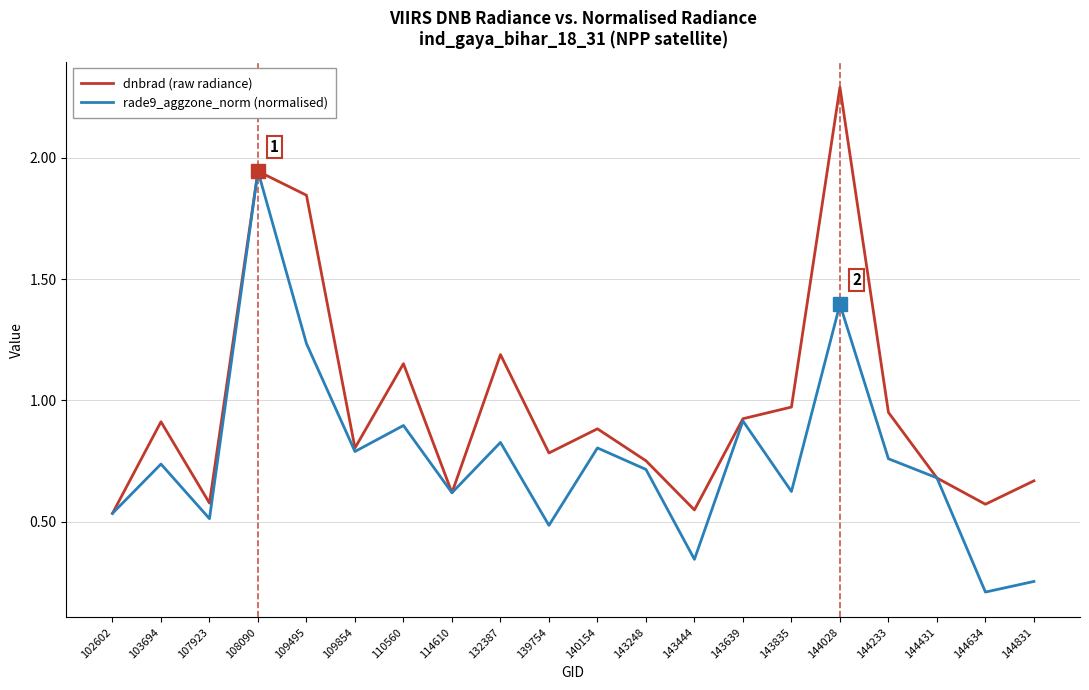

What is the difference between the second highest and second lowest values in the dnbrad (raw radiance) series?

1.4